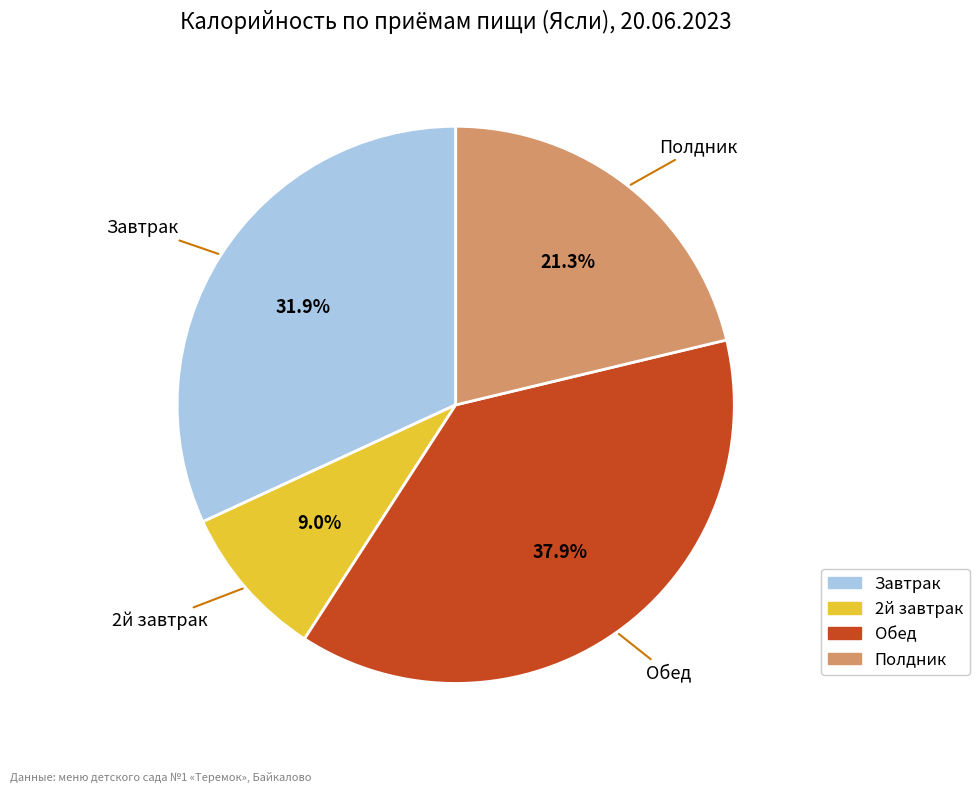

True or false: 2й завтрак accounts for 1% of the total.

False